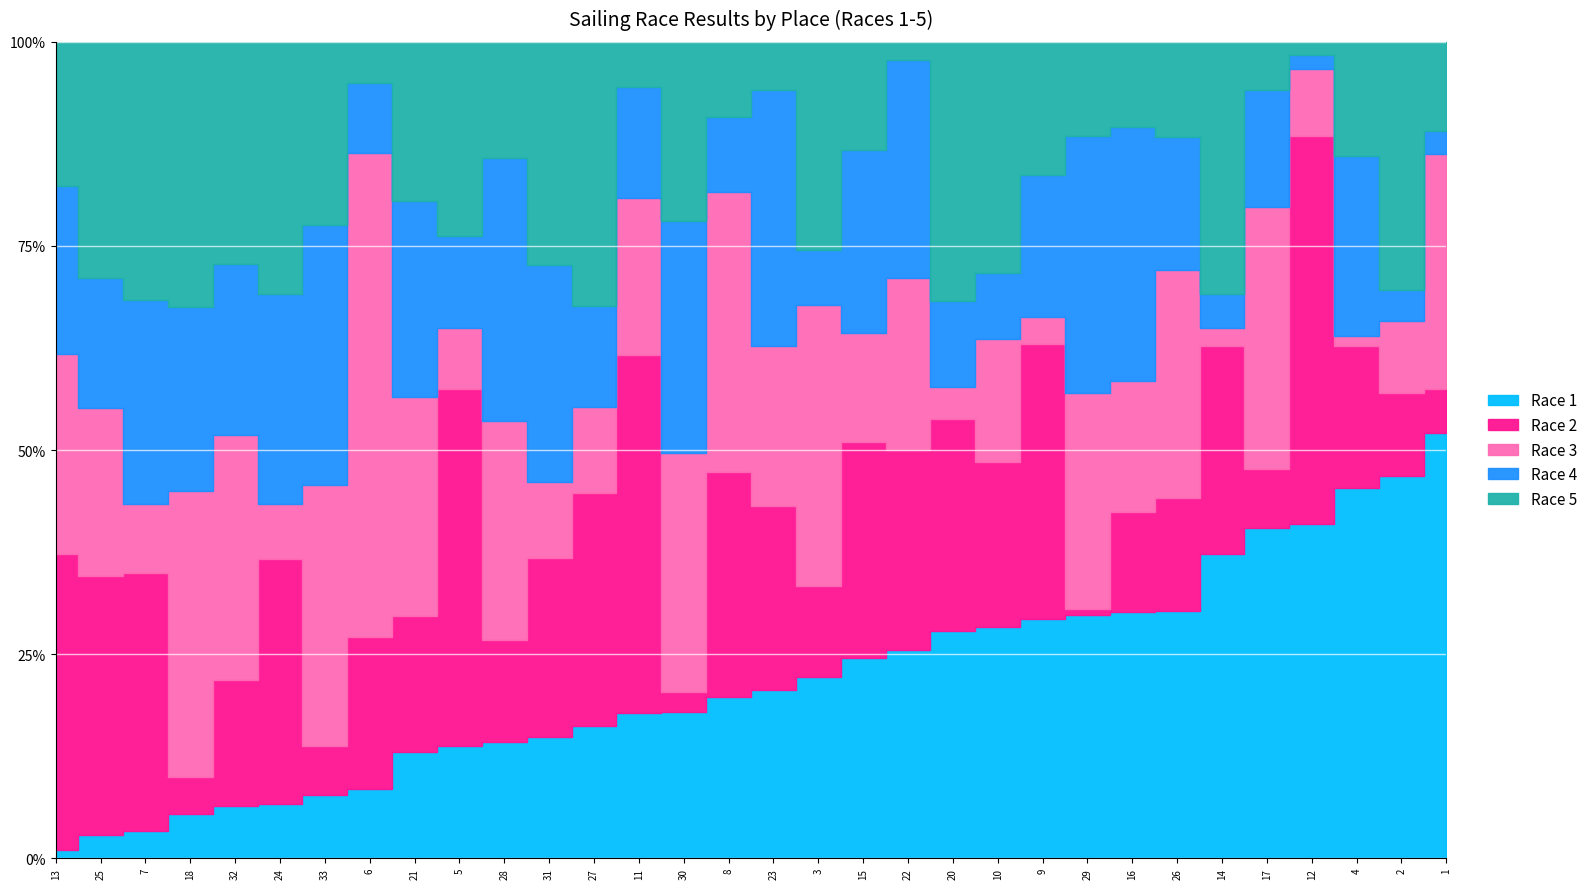

What is the maximum value shown in the chart?

39